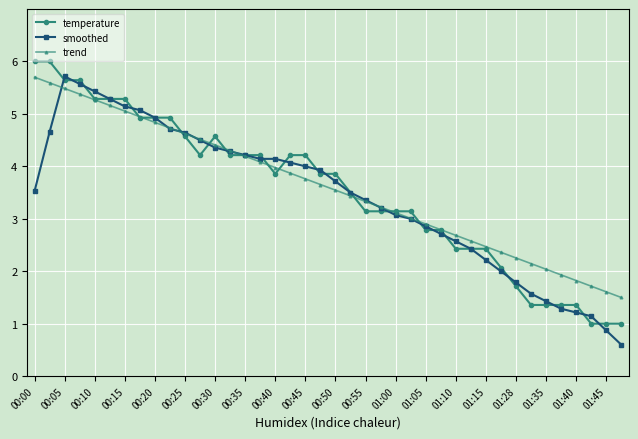

True or false: smoothed has more than 2 points higher than both neighbors.

False